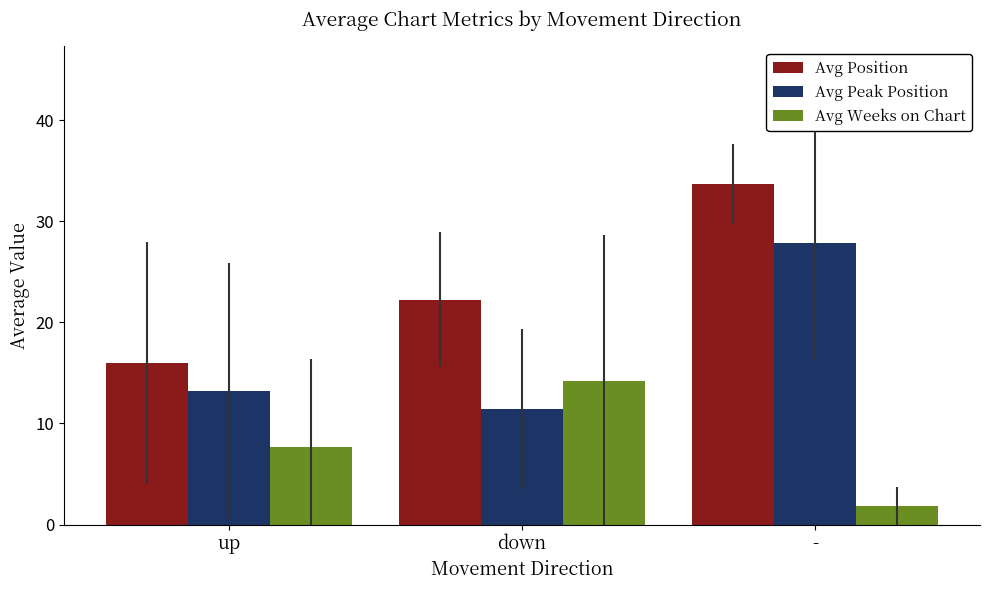

Rank the series by their average value, from lowest to highest.

Avg Weeks on Chart, Avg Peak Position, Avg Position